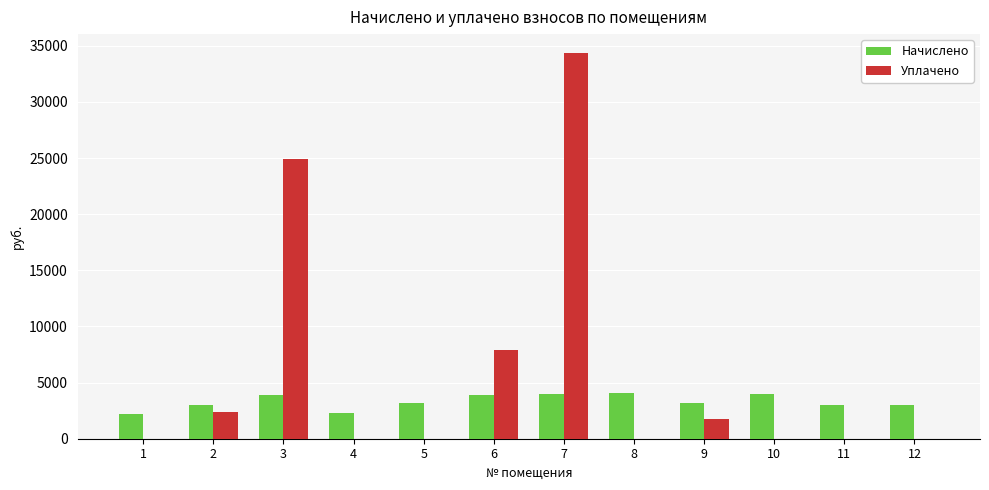

What is the greatest value displayed?

34330.3